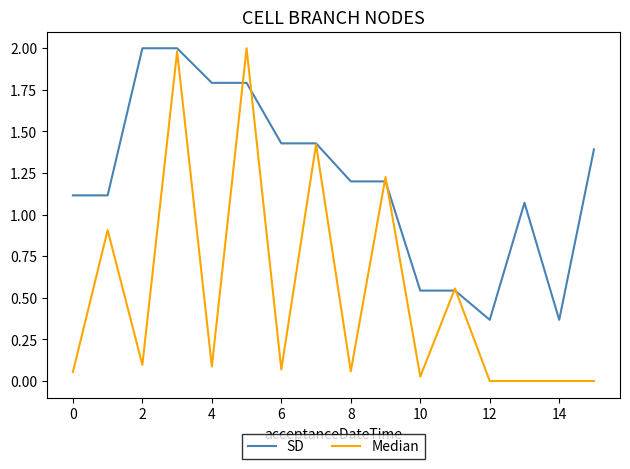

Which series has the largest range (max minus min)?

Median